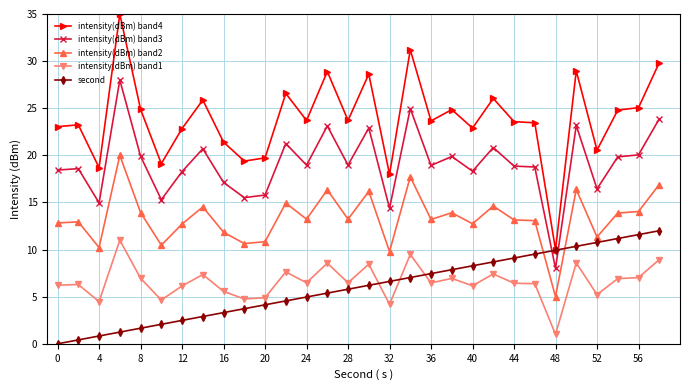

What is the value of the intensity(dBm) band1 point at the 22nd from the left?

7.4